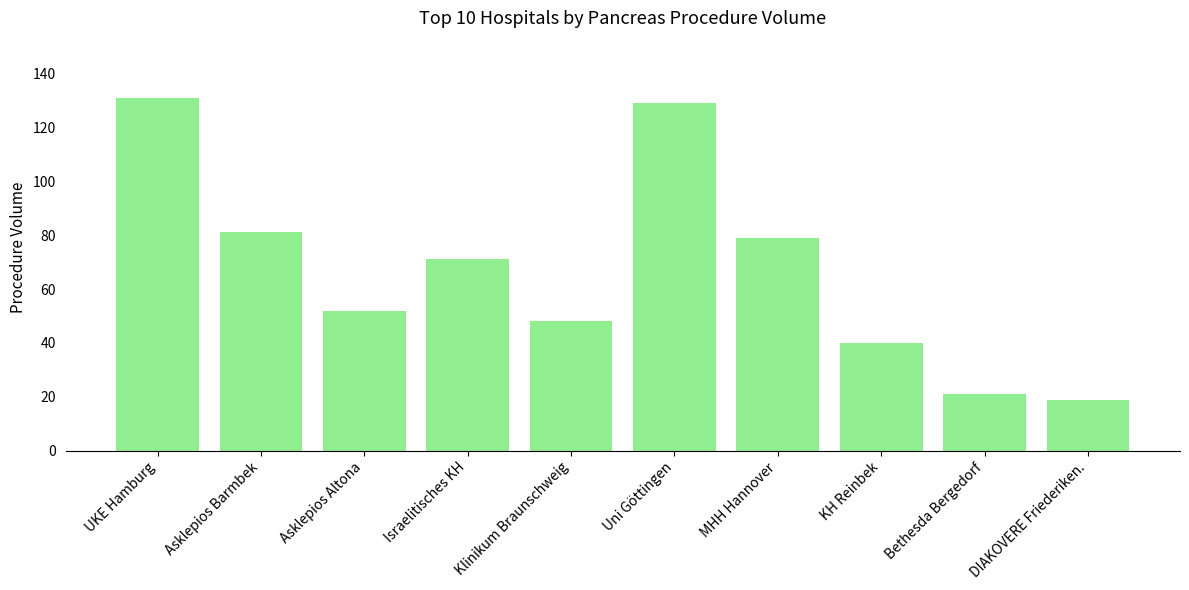

List the labels in order of value, largest first.

UKE Hamburg, Uni Göttingen, Asklepios Barmbek, MHH Hannover, Israelitisches KH, Asklepios Altona, Klinikum Braunschweig, KH Reinbek, Bethesda Bergedorf, DIAKOVERE Friederiken.